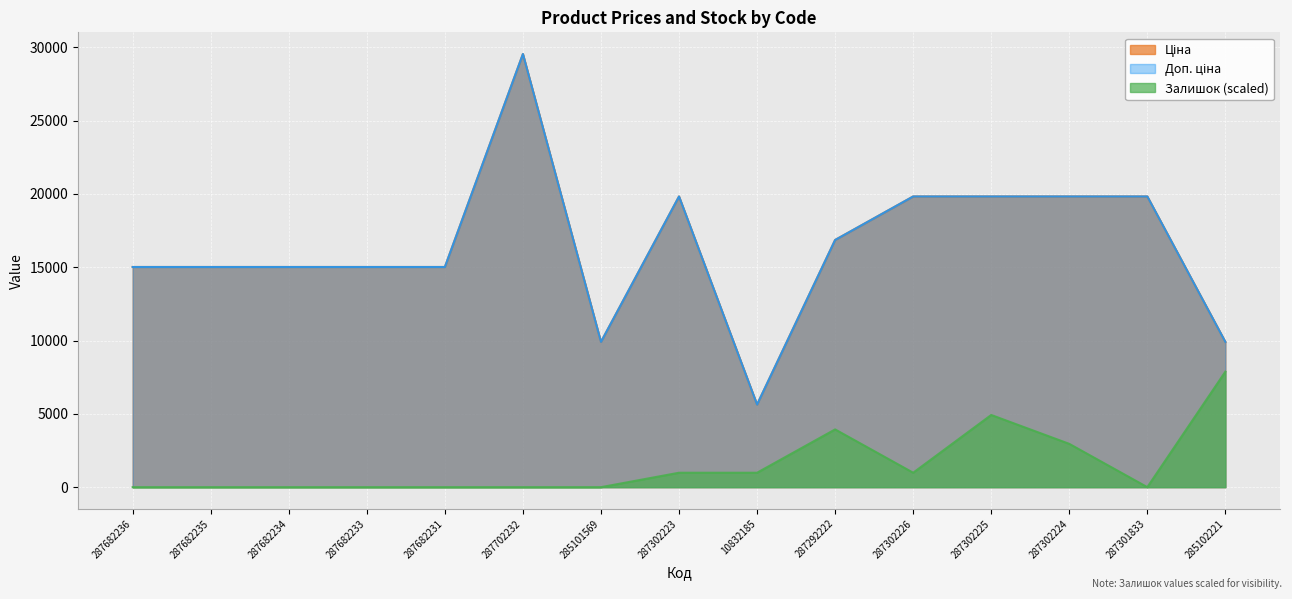

What is the label of the 10th point from the right?

287702232